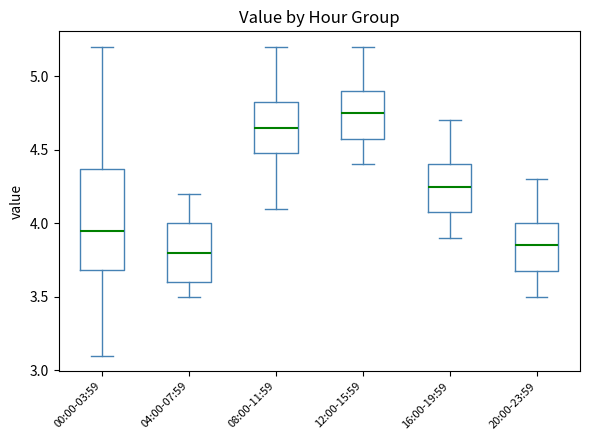

Reading left to right, transcribe this box plot: for each box, give where its median line is, the range the box spans, and where its two whiskers end, as read against the y-axis. The values are not printed on the chart, so give them approximately, as read against the axis.

00:00-03:59: median 3.95, box 3.70 to 4.35, whiskers 3.10 to 5.20
04:00-07:59: median 3.80, box 3.60 to 4.00, whiskers 3.50 to 4.20
08:00-11:59: median 4.65, box 4.50 to 4.85, whiskers 4.10 to 5.20
12:00-15:59: median 4.75, box 4.60 to 4.90, whiskers 4.40 to 5.20
16:00-19:59: median 4.25, box 4.10 to 4.40, whiskers 3.90 to 4.70
20:00-23:59: median 3.85, box 3.70 to 4.00, whiskers 3.50 to 4.30